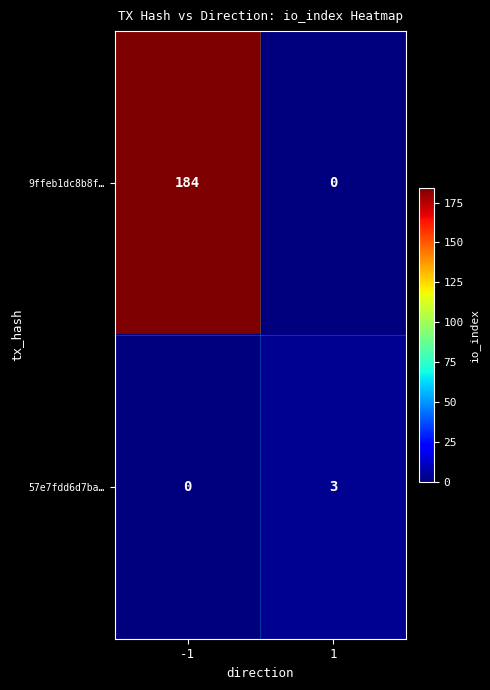

Which series has the largest total across all categories?

9ffeb1dc8b8f…